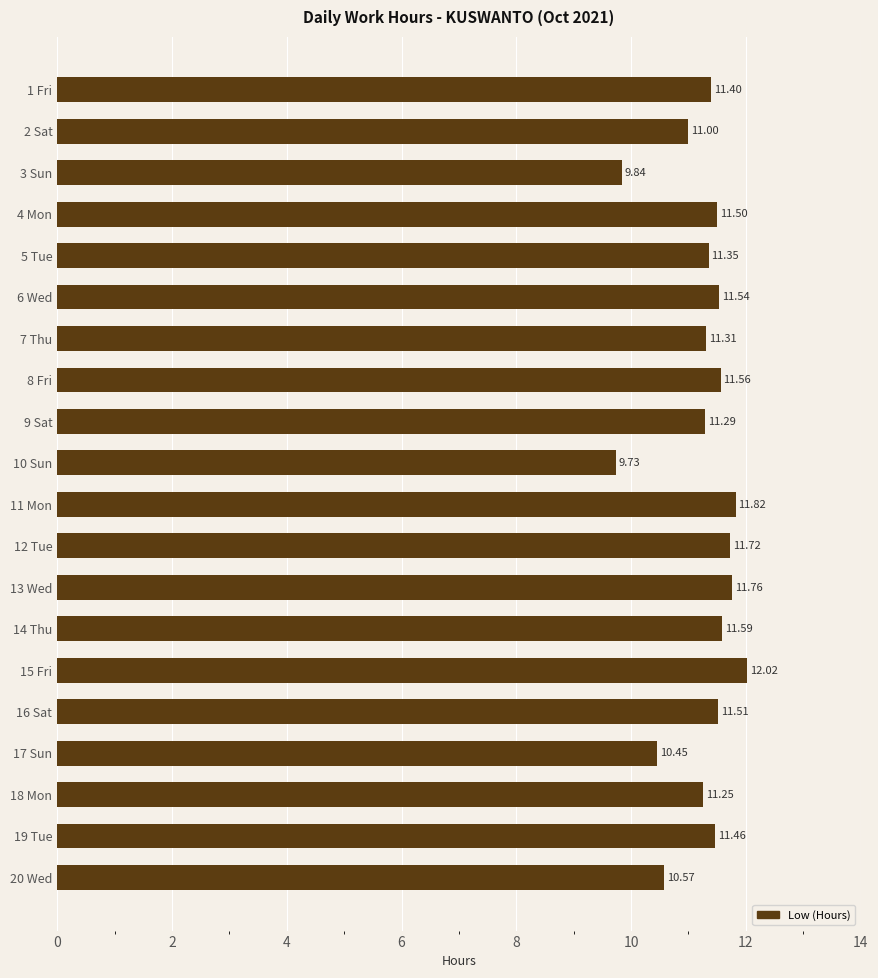

What is the smallest value displayed?

9.7